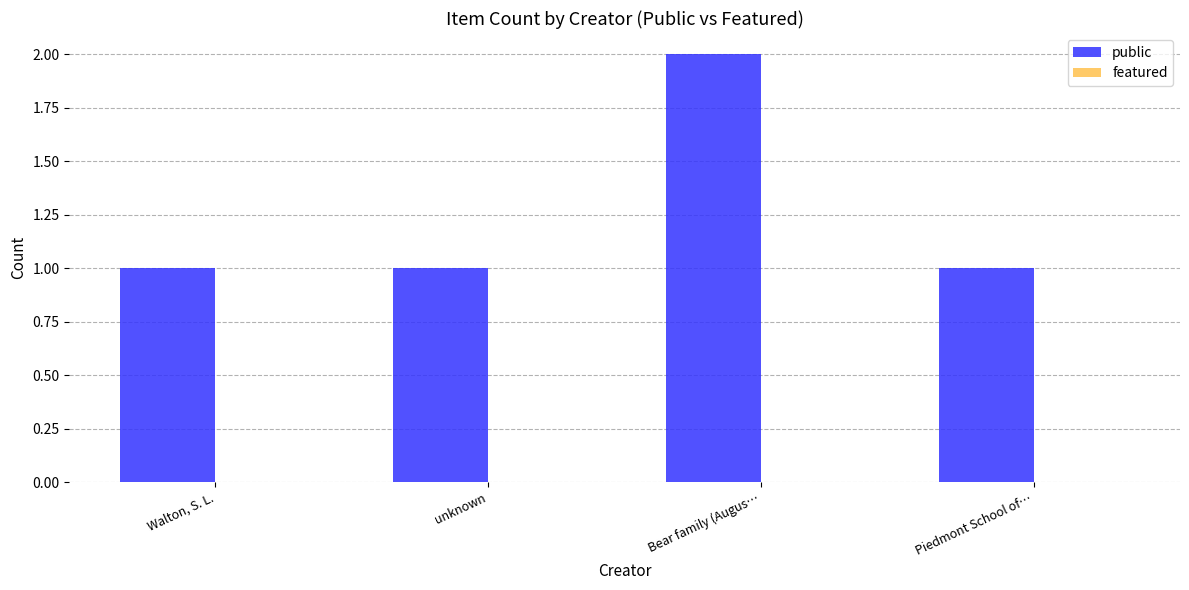

Which label corresponds to the largest value in the chart?

Bear family (Augus…